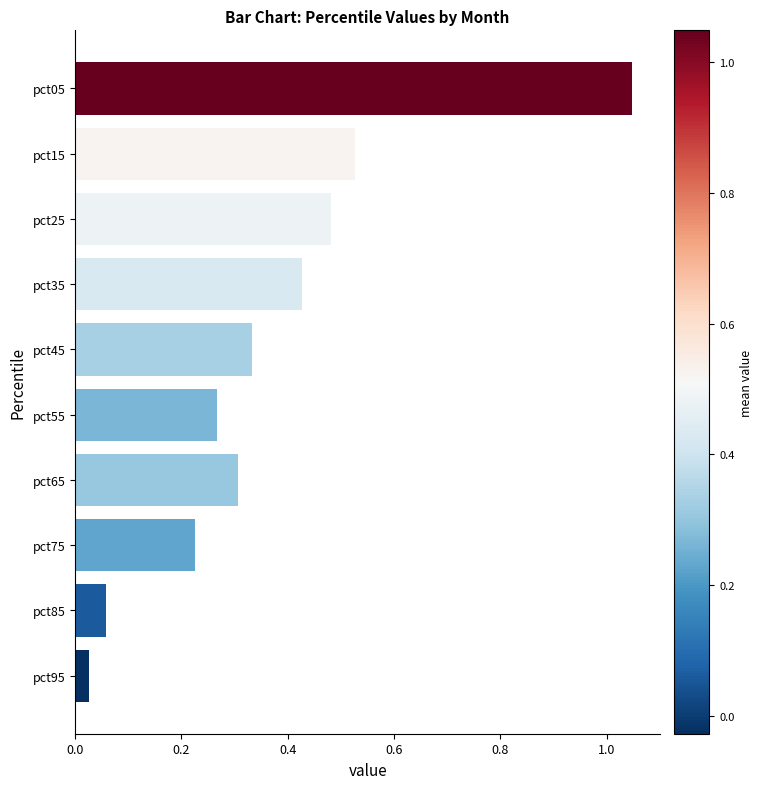

Is it true that the value at pct65 is 0.5?

False